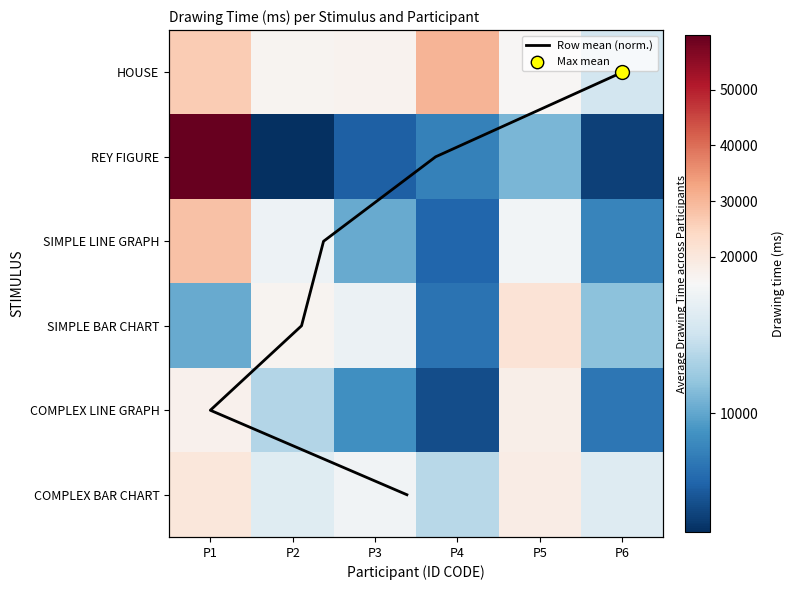

Is it true that SIMPLE LINE GRAPH equals 2695.0 at P4?

False